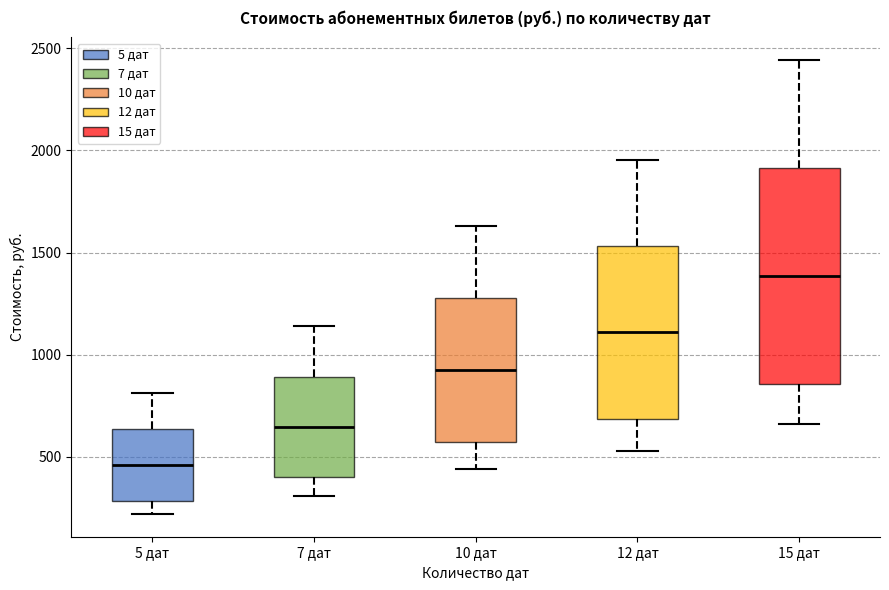

Where does the upper whisker of the box for 10 дат end on the y-axis? The values are not printed on the chart, so give them approximately, as read against the axis.

1650